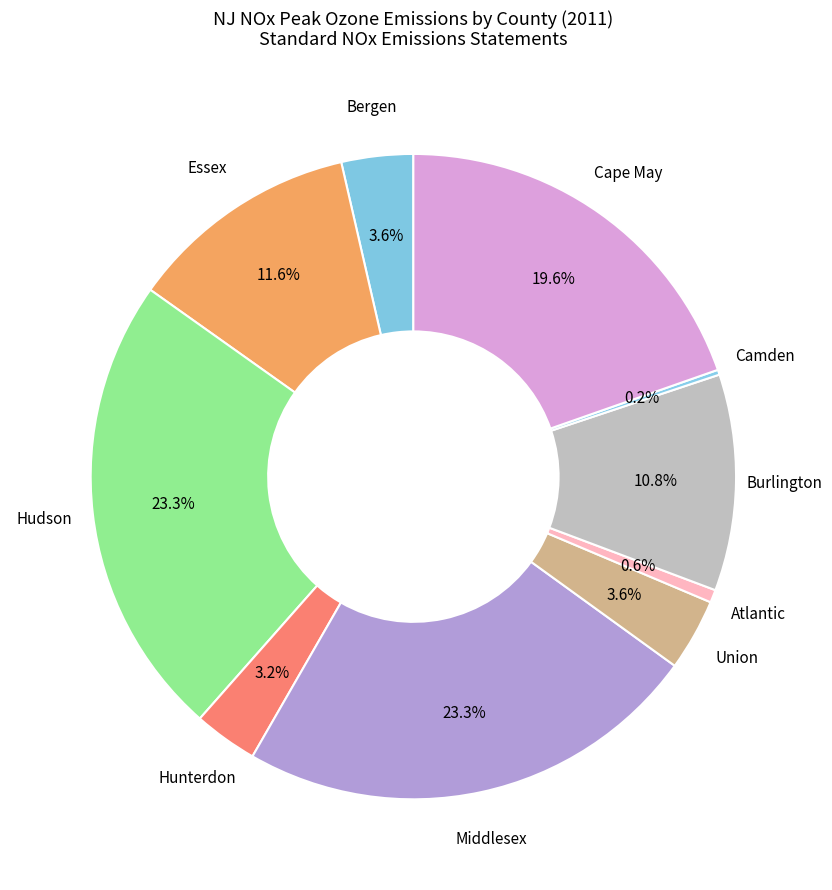

To the nearest percent, what is the difference between the largest and smallest slice percentages?

23%